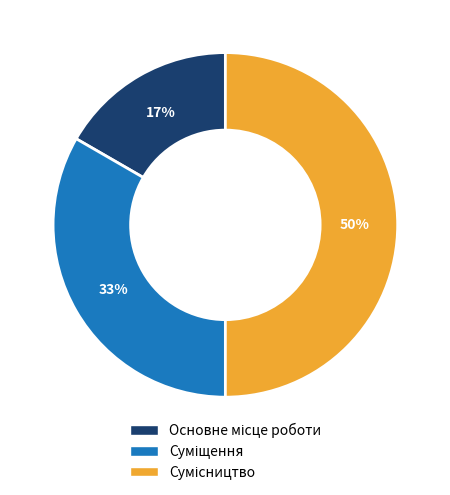

To the nearest percent, what is the difference between the largest and smallest slice percentages?

33%